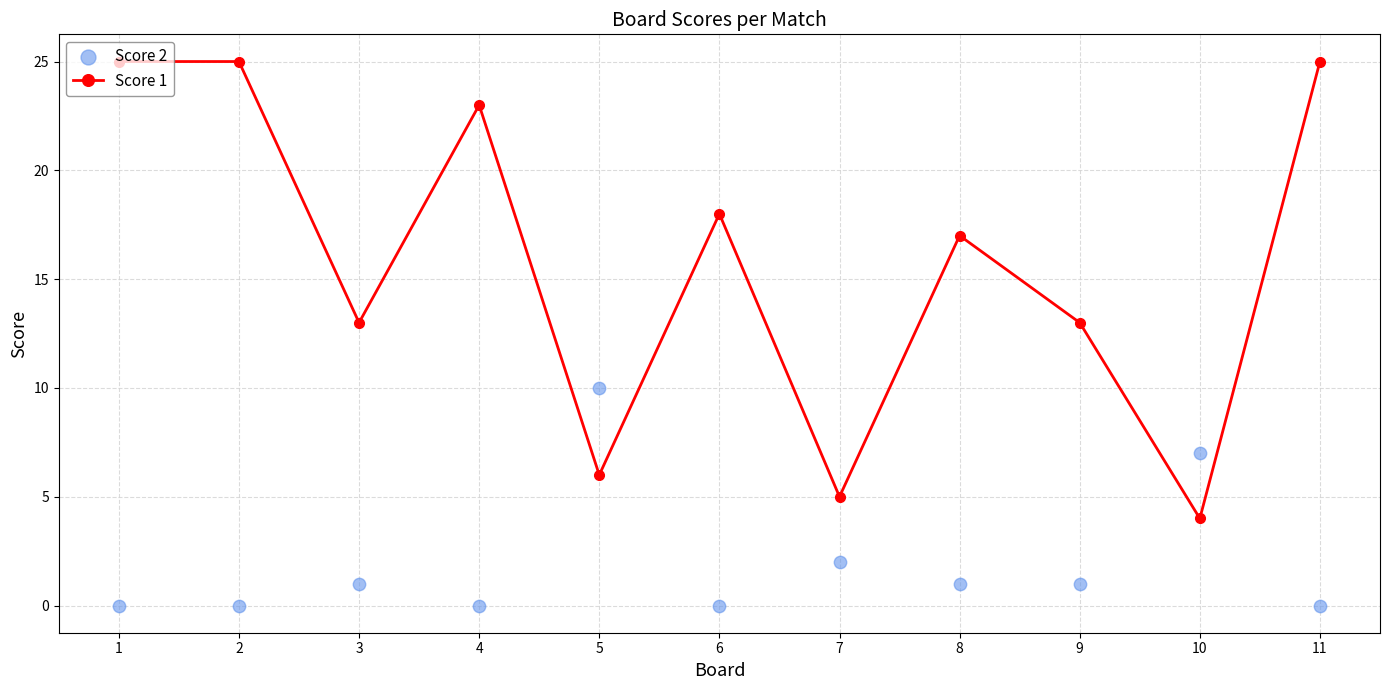

Which series contains the highest Y value?

Score 1